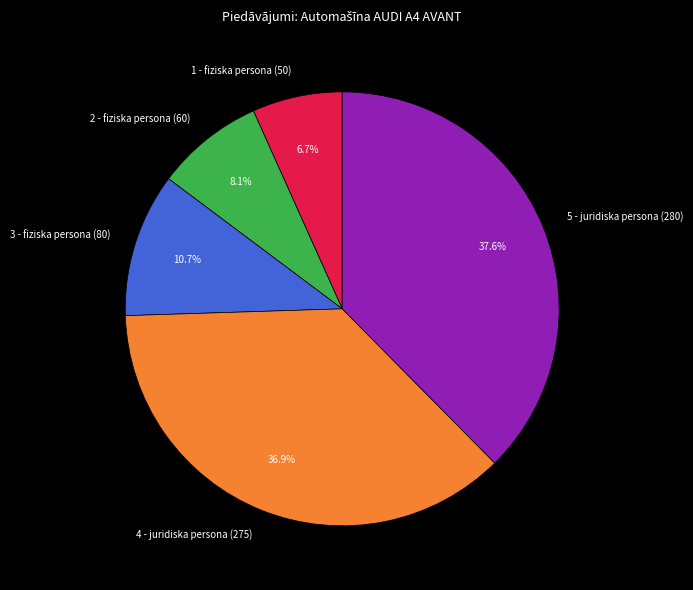

To the nearest percent, what percentage of the pie is 4 - juridiska persona (275)?

37%